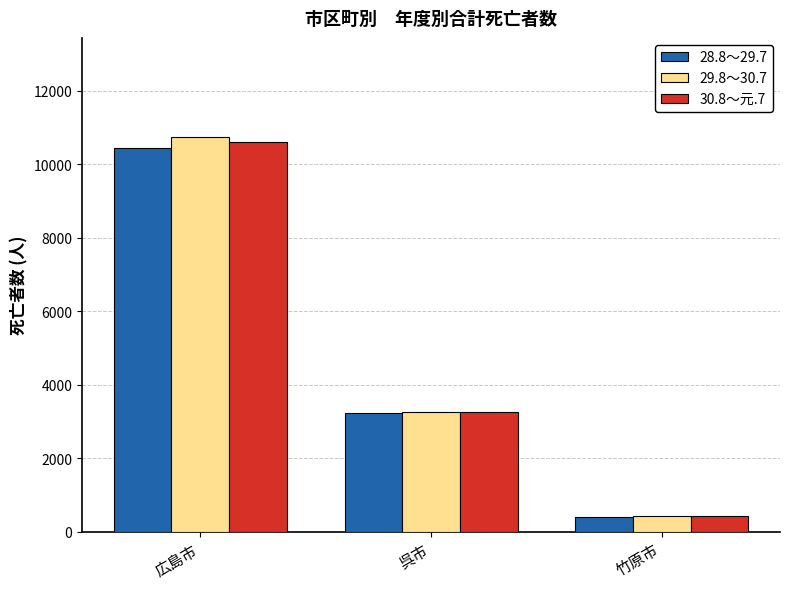

What are all the series names shown in the legend?

28.8～29.7, 29.8～30.7, 30.8～元.7